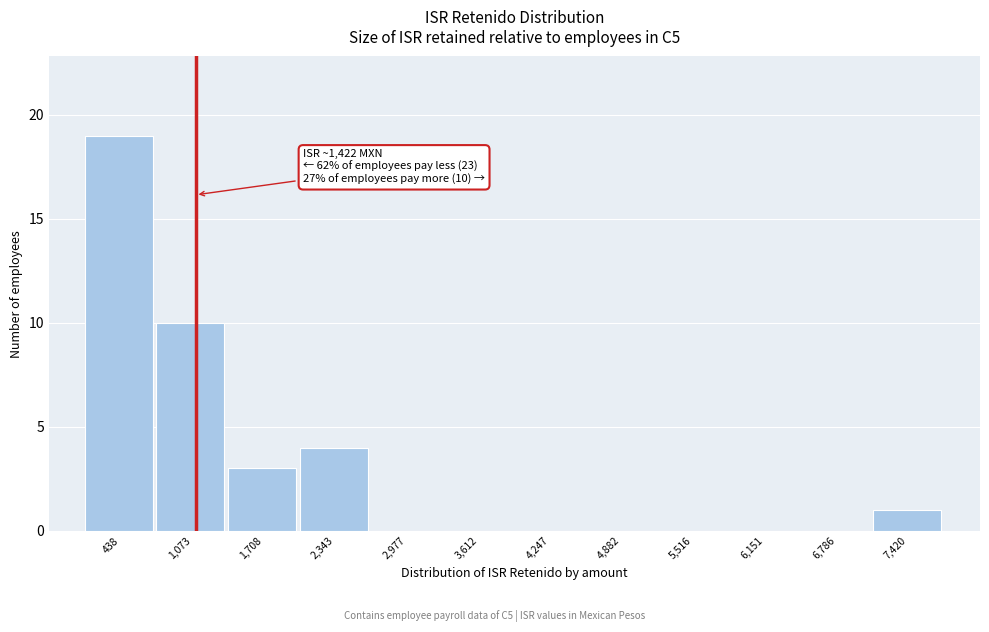

Reading left to right, transcribe all the data shown in this chart.

438=19	1,073=10	1,708=3	2,343=4	2,977=0	3,612=0	4,247=0	4,882=0	5,516=0	6,151=0	6,786=0	7,420=1